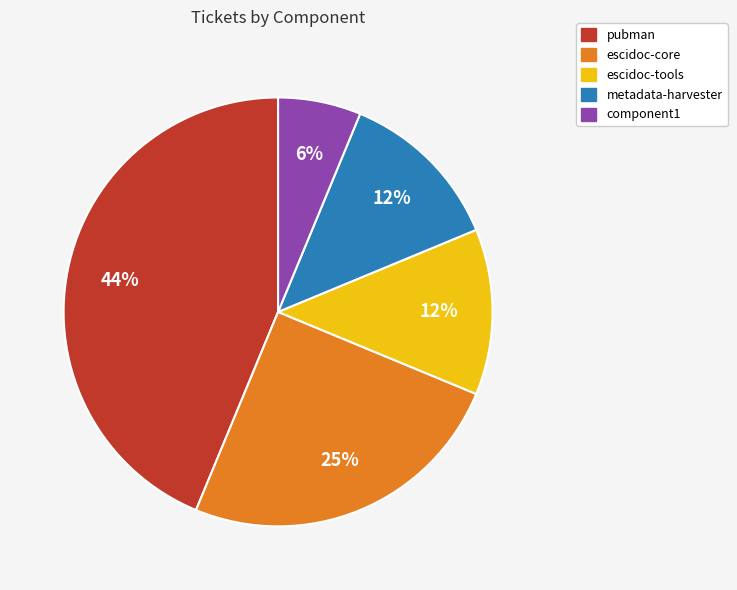

To the nearest percent, what percentage of the pie is escidoc-core?

25%